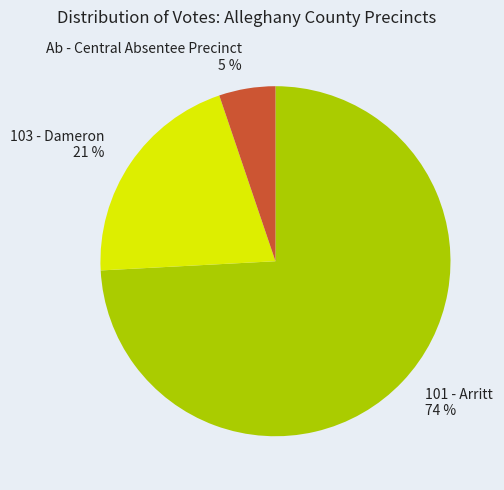

Which has a higher value, Ab - Central Absentee Precinct or 103 - Dameron?

103 - Dameron